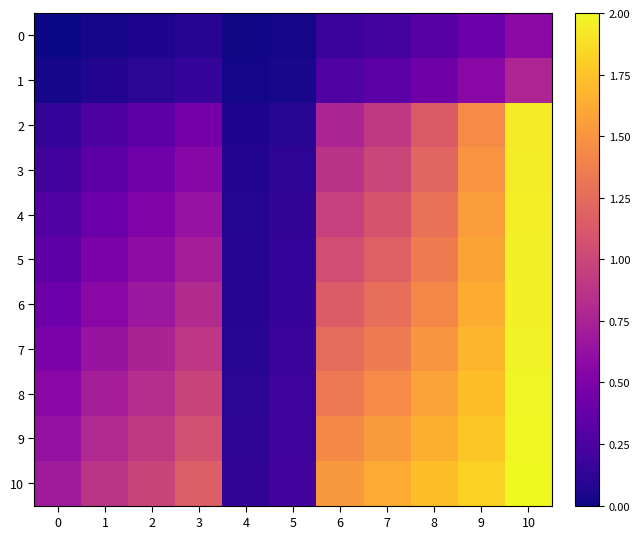

Which series has the largest total across all categories?

10